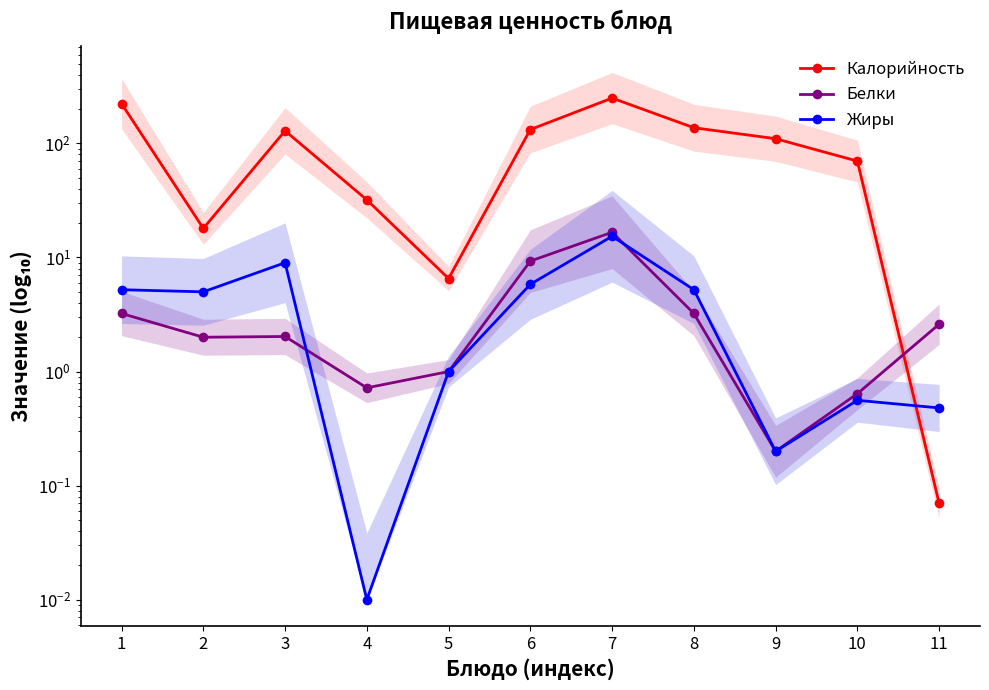

In Калорийность, how many points are higher than both neighbors (excluding endpoints)?

2